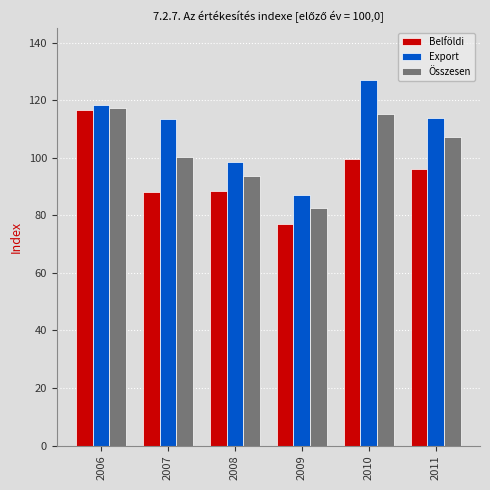

Are the bars grouped side by side (vs. stacked)?

Yes